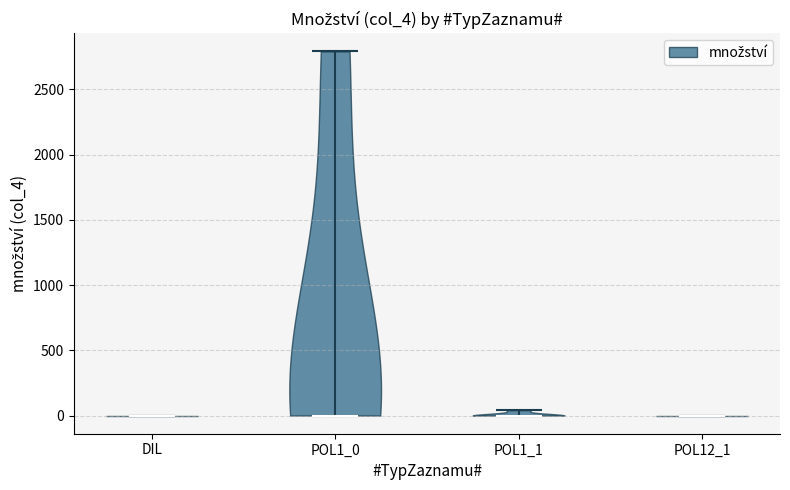

Reading left to right, read every violin against the y-axis: where its median line is, and the lowest and highest points it reaches. The values are not printed on the chart, so give them approximately, as read against the axis.

DIL: median line 0, lowest point 0, highest point 0
POL1_0: median line 0, lowest point 0, highest point 2800
POL1_1: median line 0, lowest point 0, highest point 50
POL12_1: median line 0, lowest point 0, highest point 0